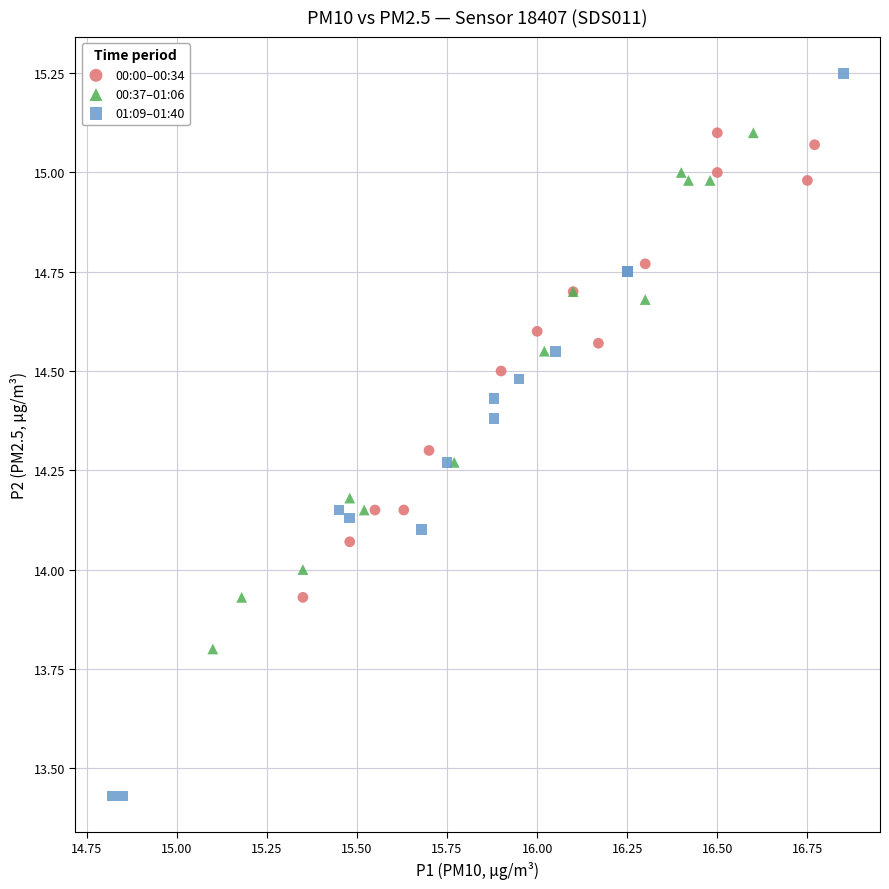

What are all the series names shown in the legend?

00:00–00:34, 00:37–01:06, 01:09–01:40